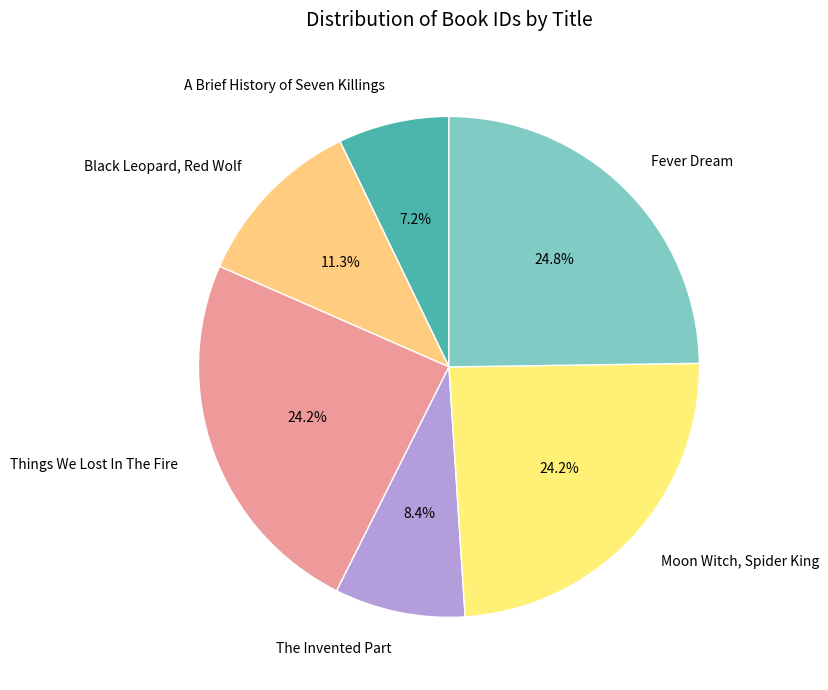

Which category has the biggest portion of the pie?

Fever Dream